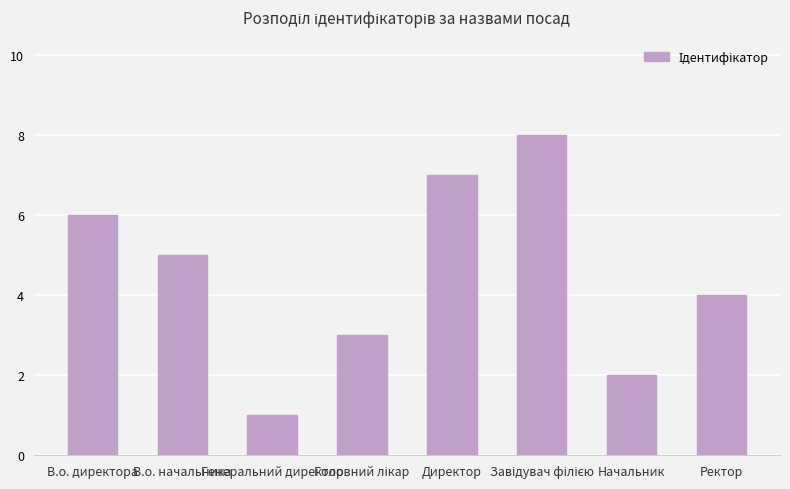

What is the sum of all values?

36